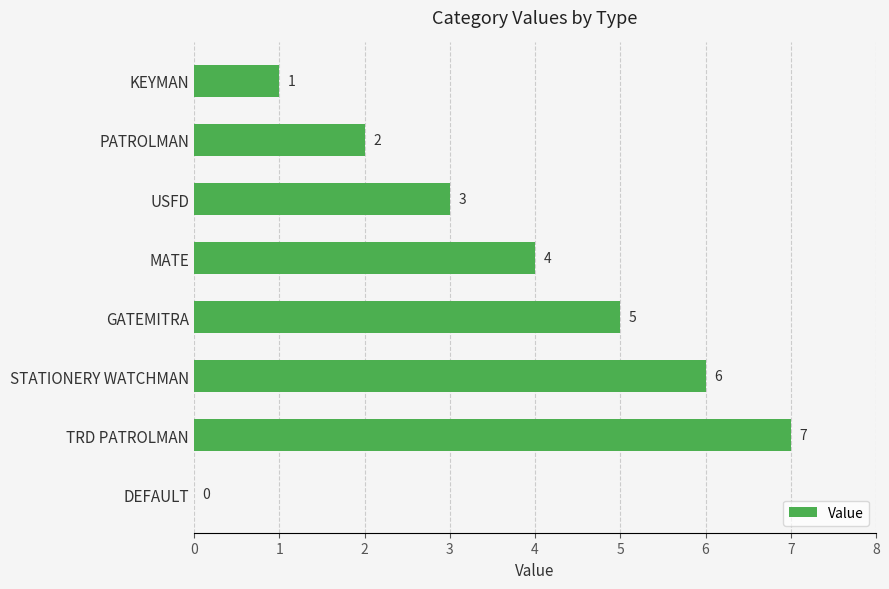

What is the sum of all values?

28